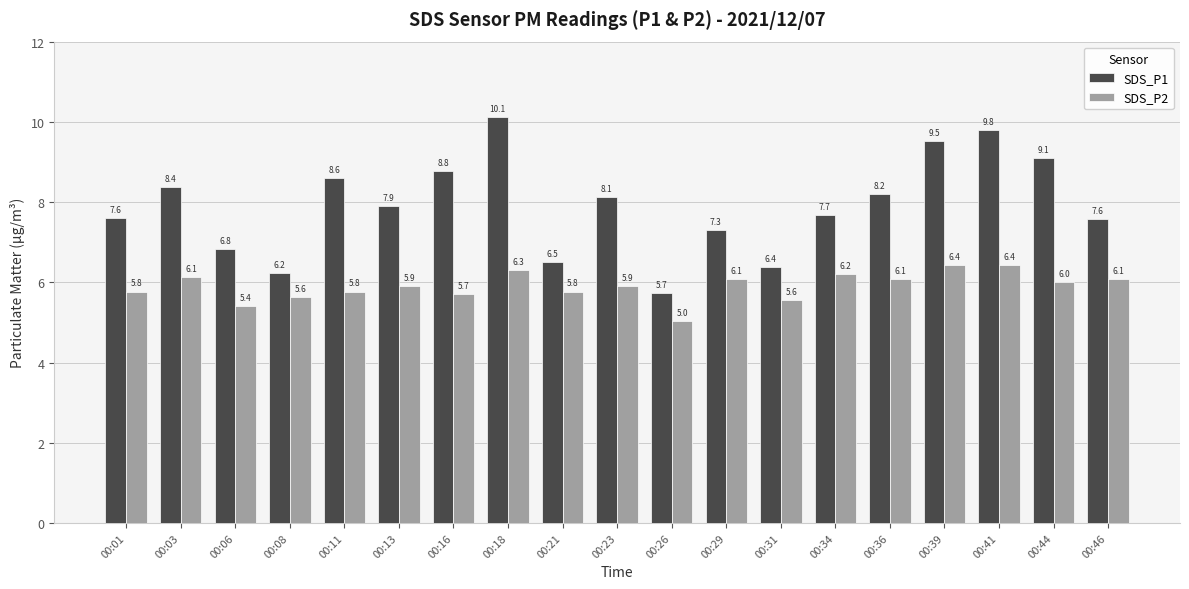

How many series are shown in this chart?

2